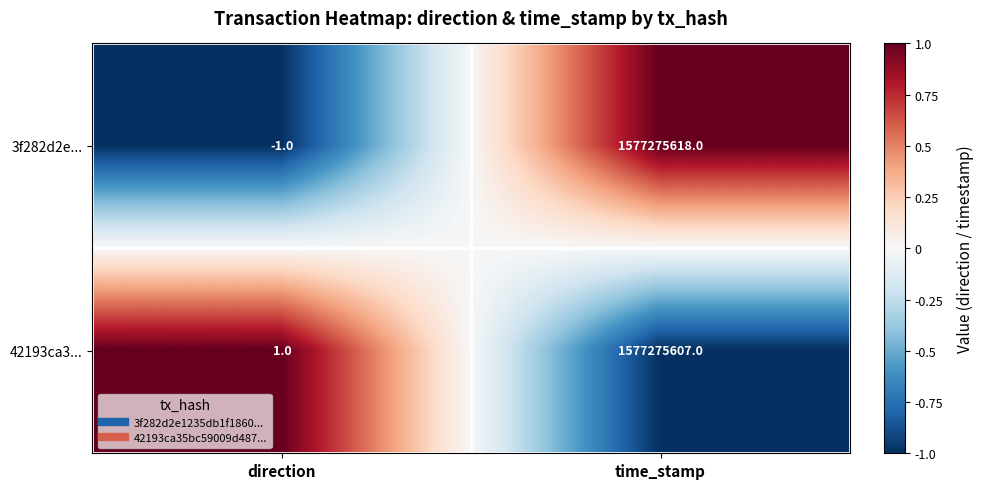

Which label corresponds to the largest value in the chart?

time_stamp